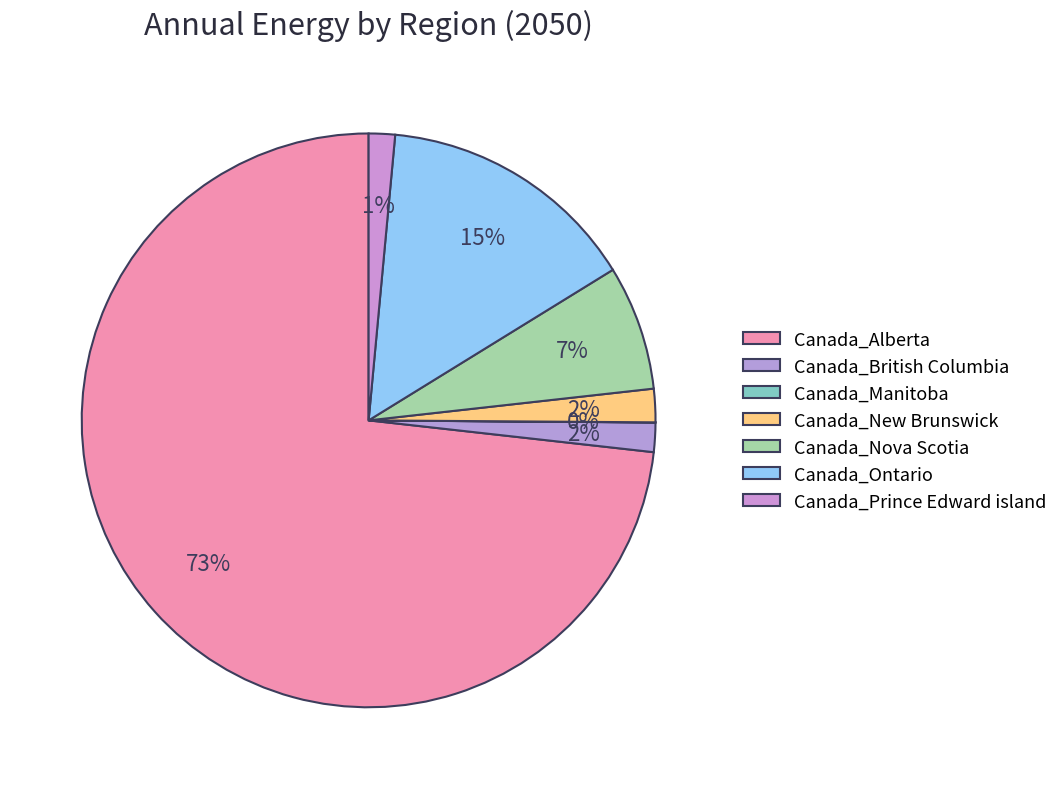

To the nearest percent, what portion does Canada_Ontario represent?

15%